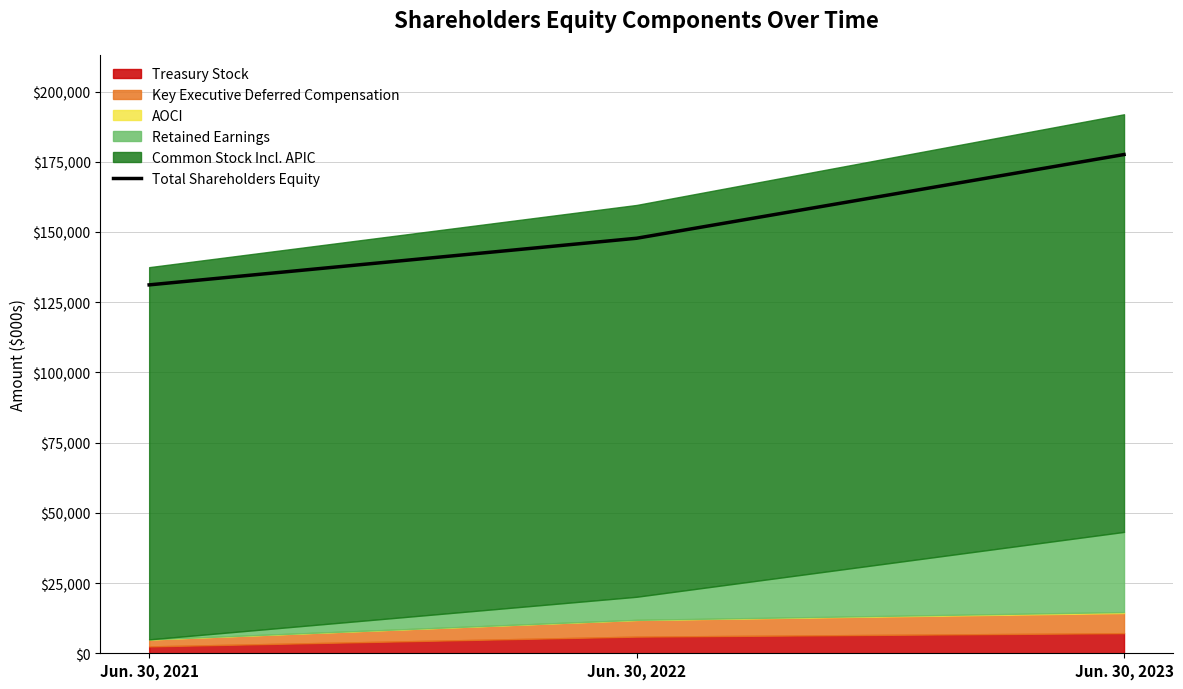

What is the sum of the values at Jun. 30, 2022 and Jun. 30, 2021?

278939